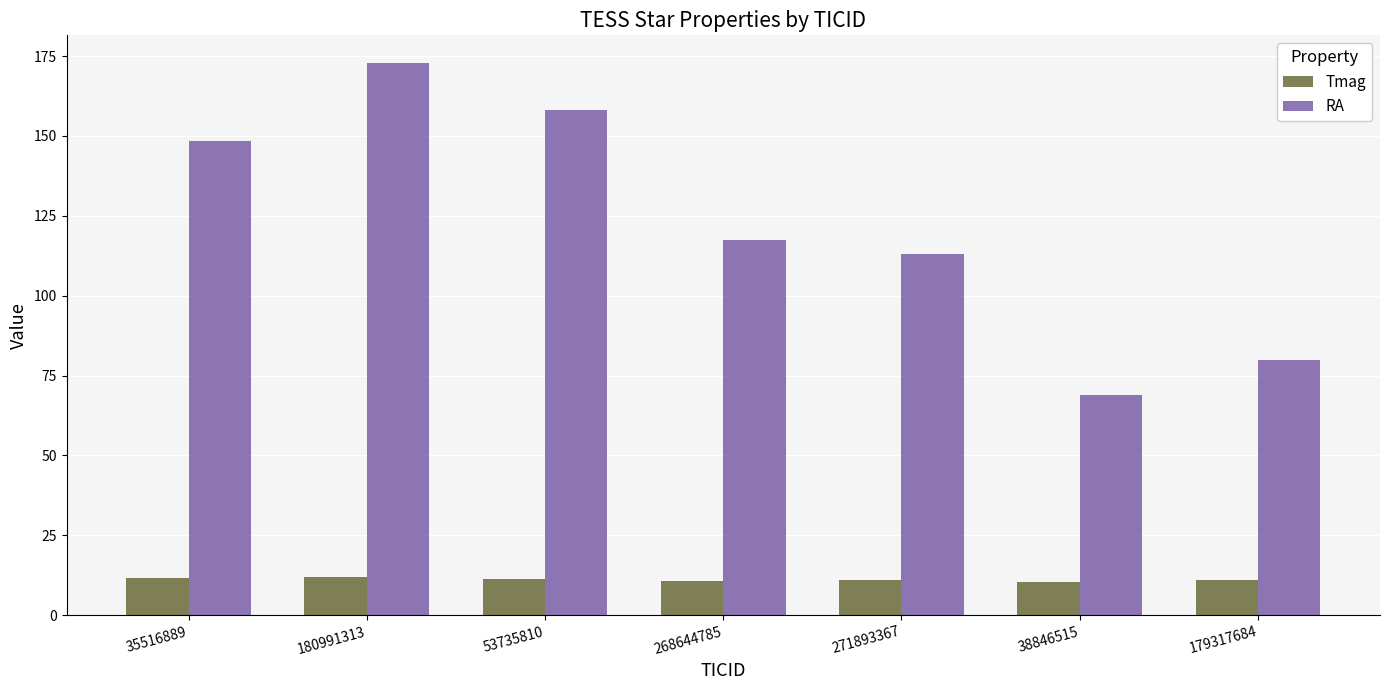

What is the label of the 7th bar from the right?

35516889